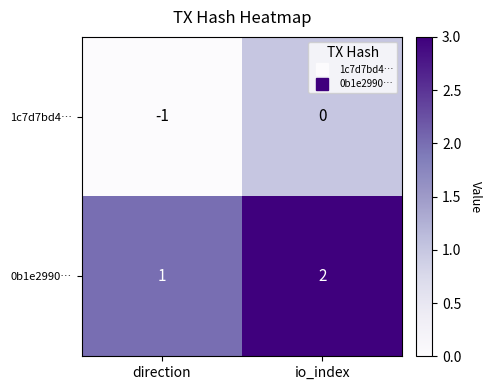

Reading left to right, transcribe all the data shown in this chart.

1c7d7bd4…: -1	0
0b1e2990…: 1	2